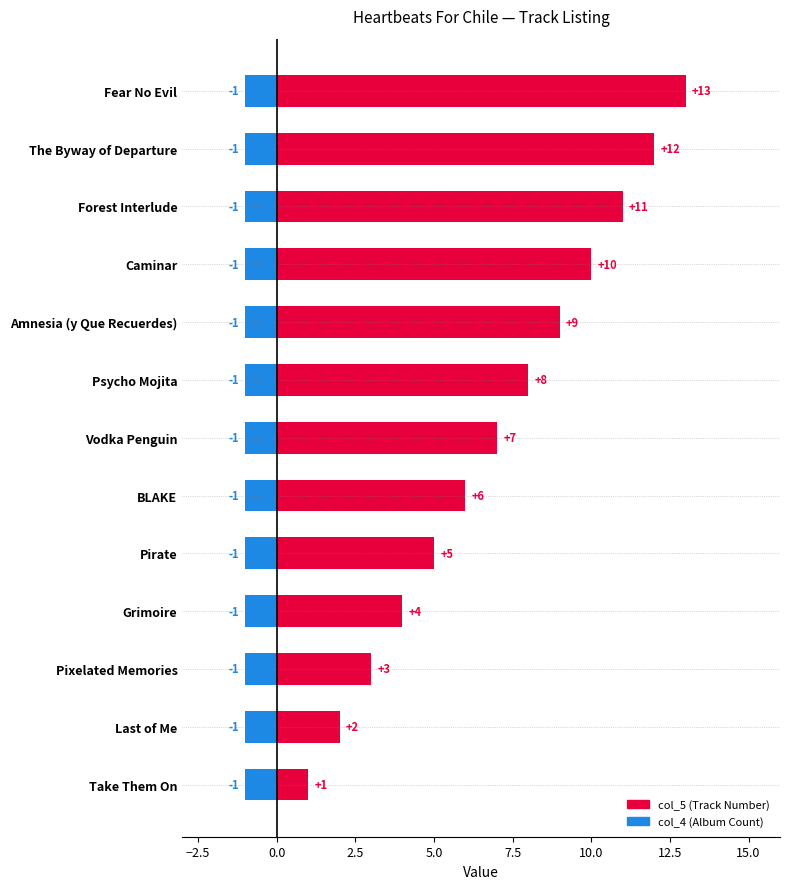

Which series has the largest range (max minus min)?

col_5 (Track Number)